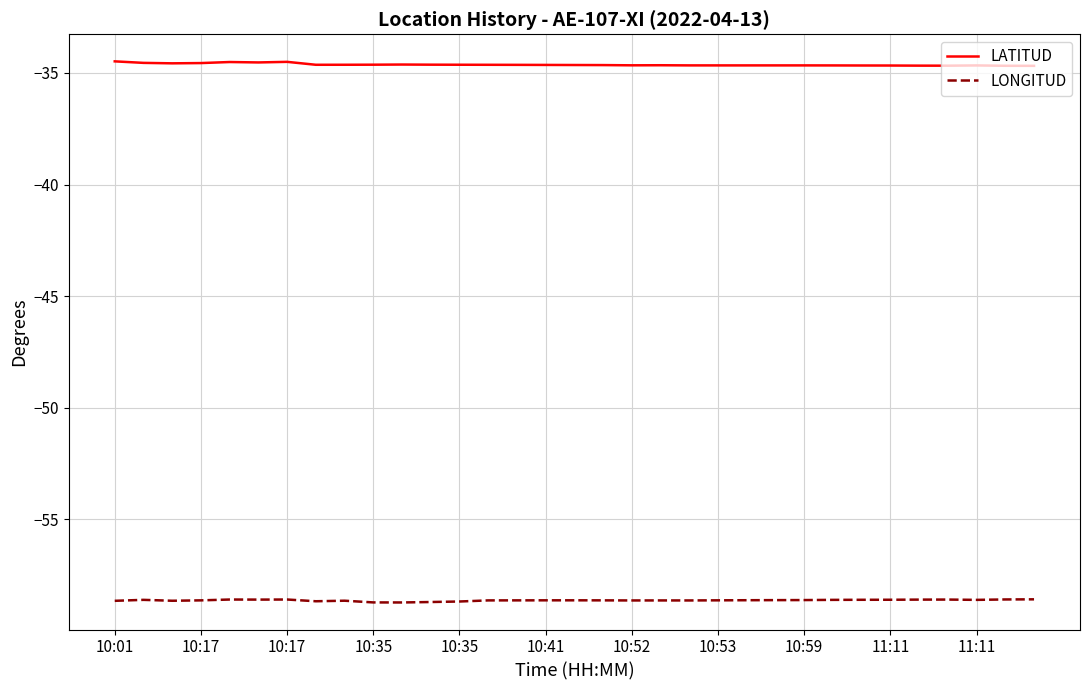

True or false: LATITUD and LONGITUD intersect in this chart.

False